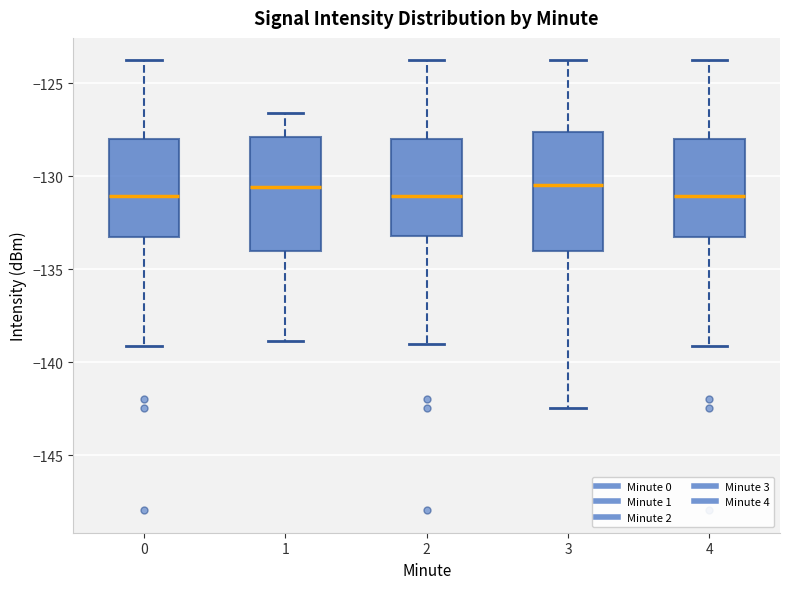

Where does the upper whisker of the box at x = 1 end on the y-axis? The values are not printed on the chart, so give them approximately, as read against the axis.

-126.5